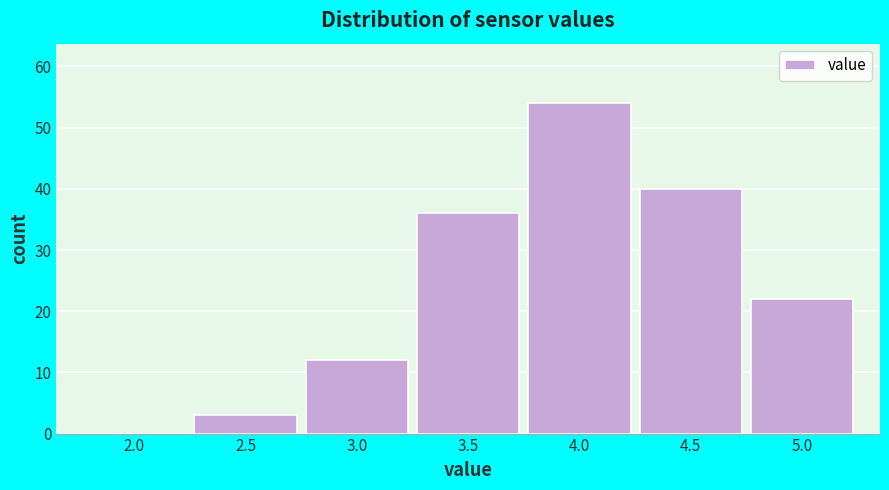

Reading left to right, list all the values displayed in this chart.

2.0=0	2.5=3	3.0=12	3.5=36	4.0=54	4.5=40	5.0=22